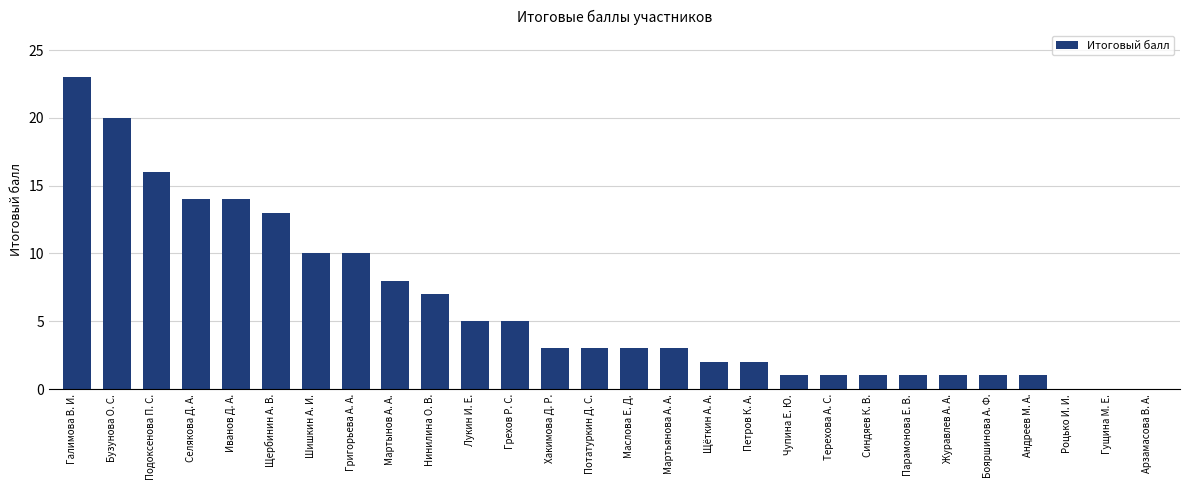

How many categories are shown in the chart?

28